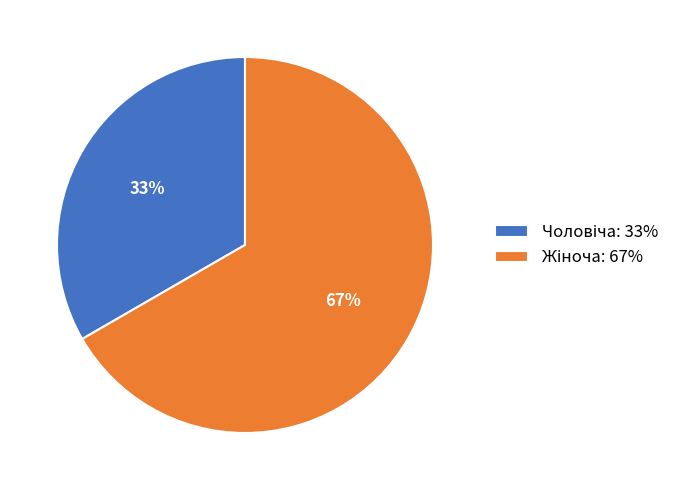

To the nearest percent, what is the average slice percentage?

50%